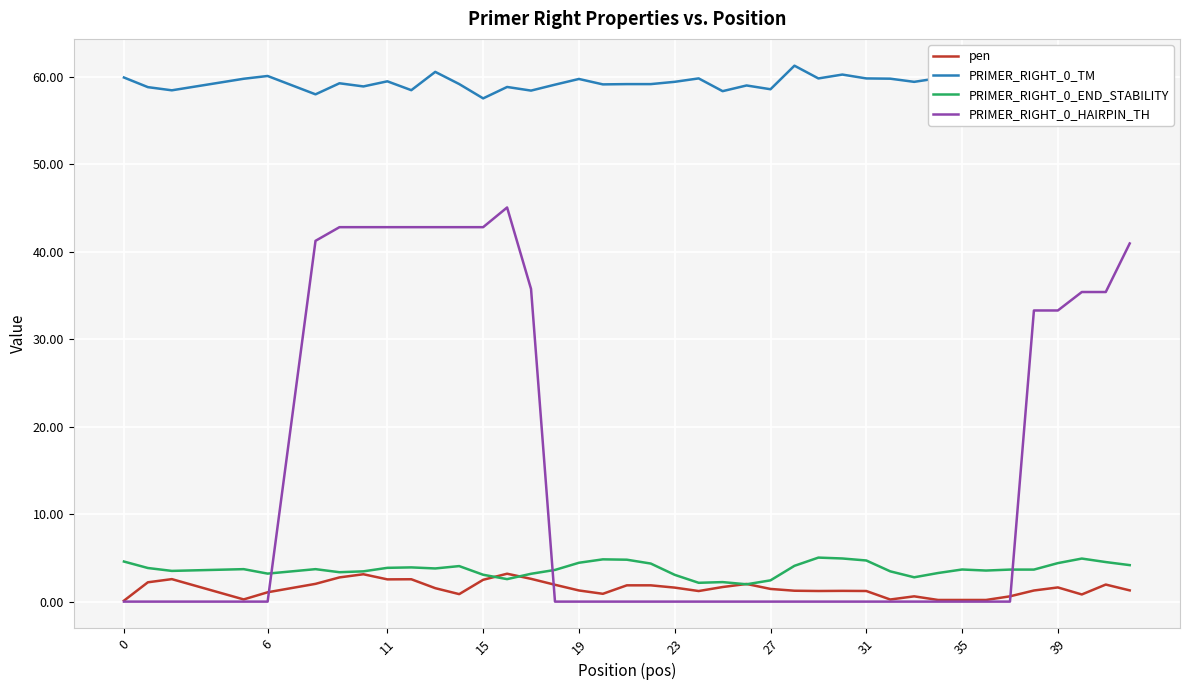

What is the greatest value displayed?

61.2